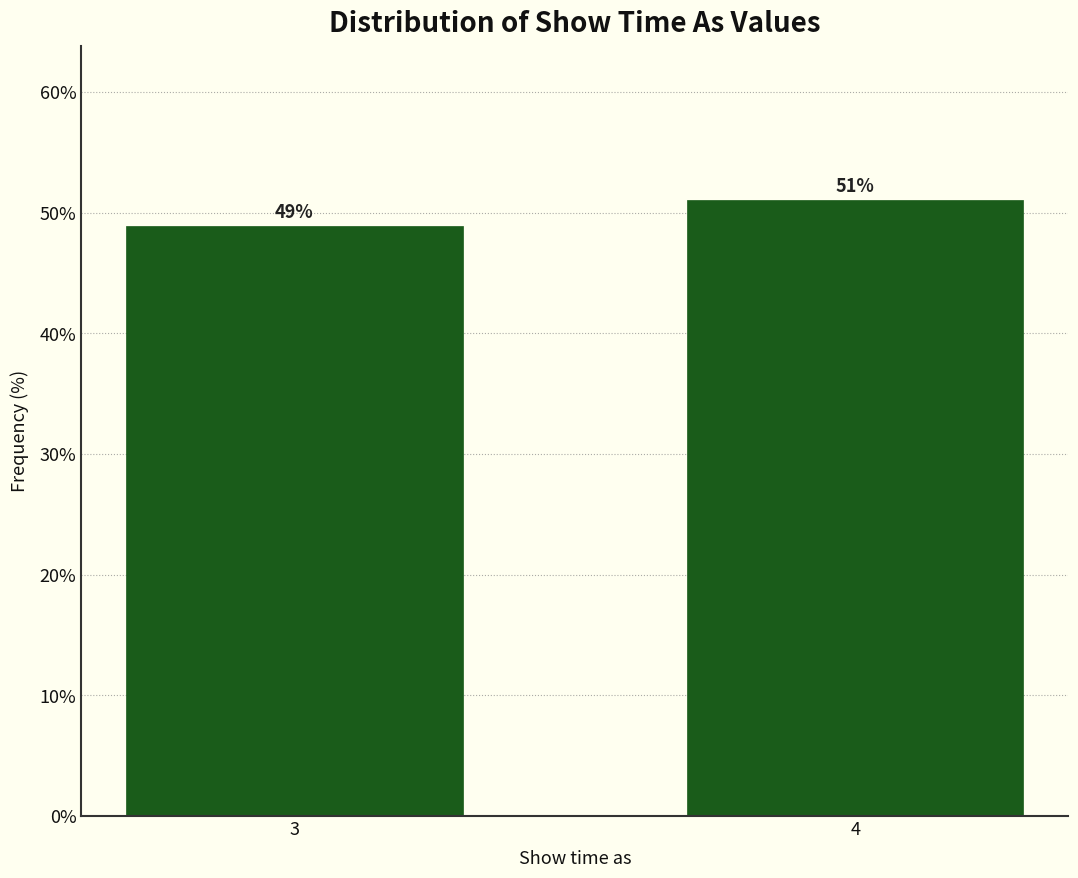

Rank the categories by value from highest to lowest.

4, 3